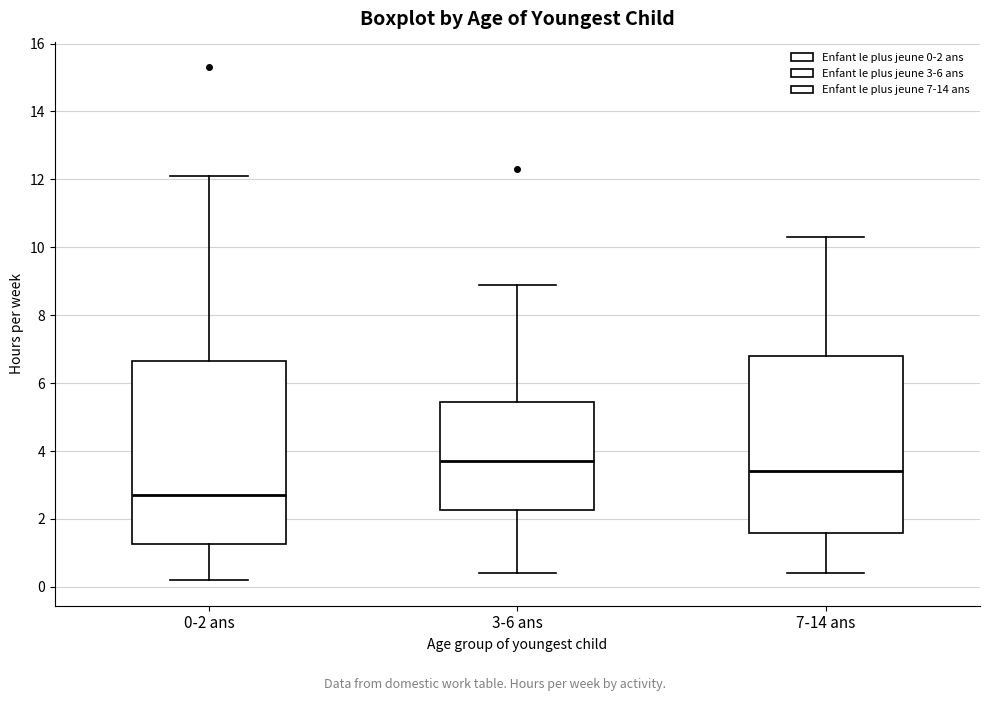

Comparing the boxes themselves (not the whiskers), which one is the tallest?

0-2 ans